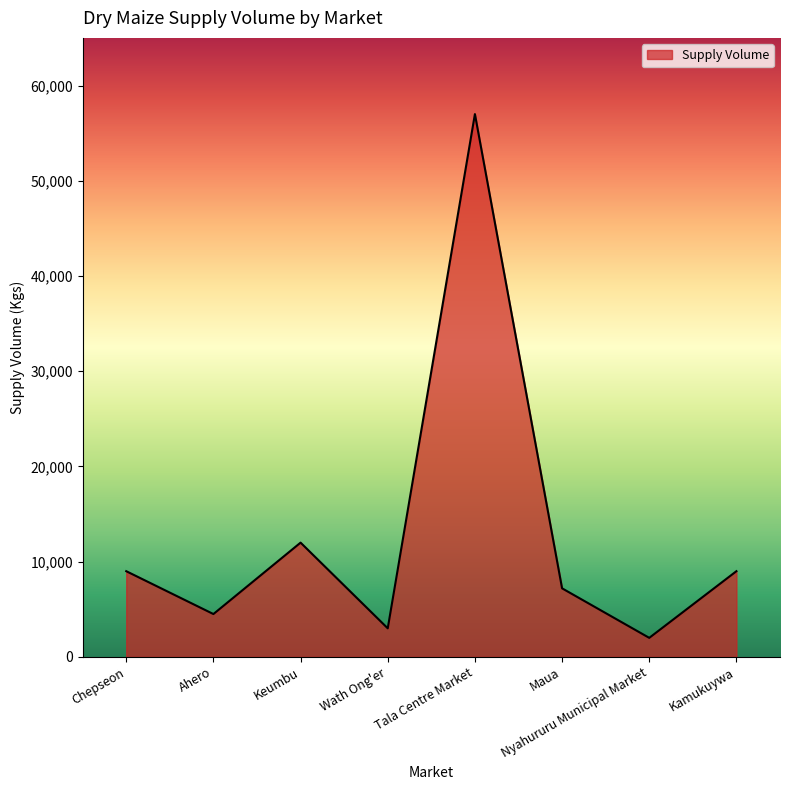

What is the difference between the maximum and minimum values?

55000